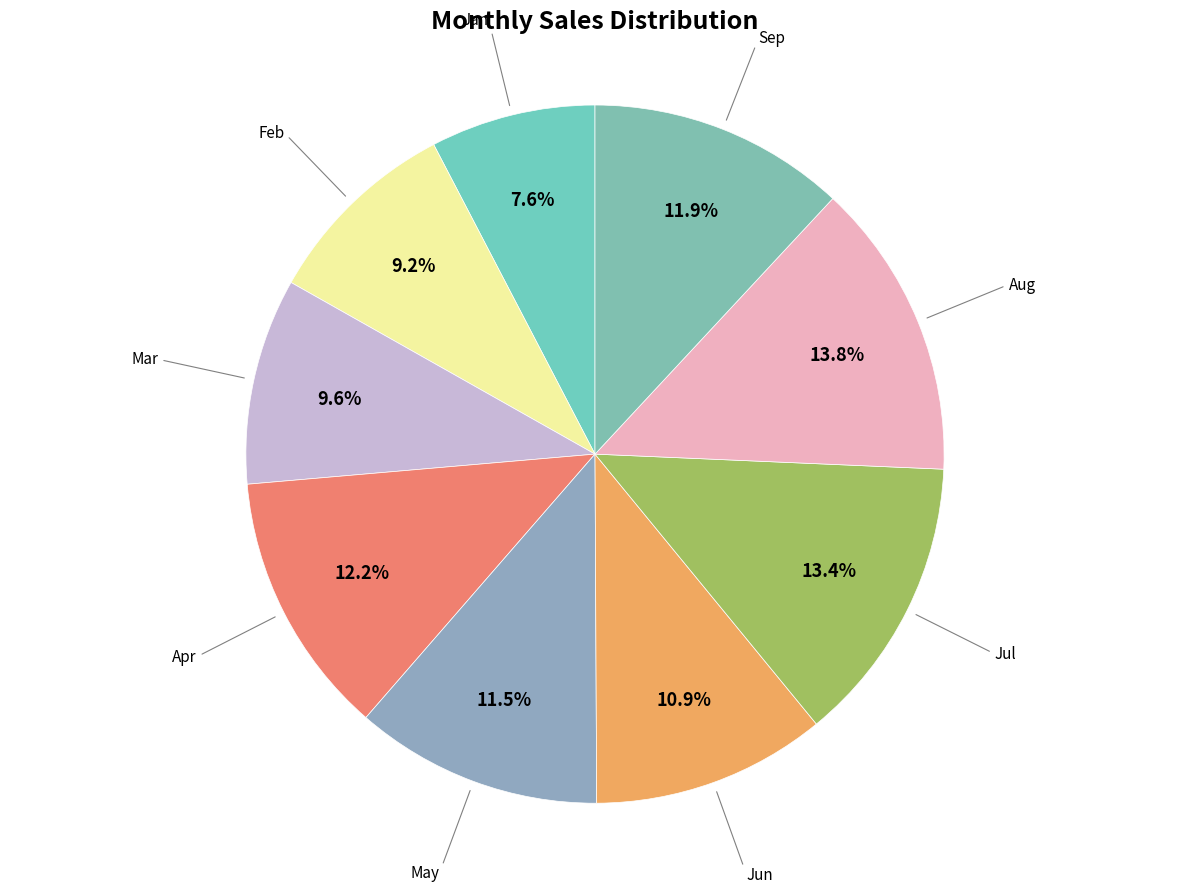

How many segments does this pie chart have?

9